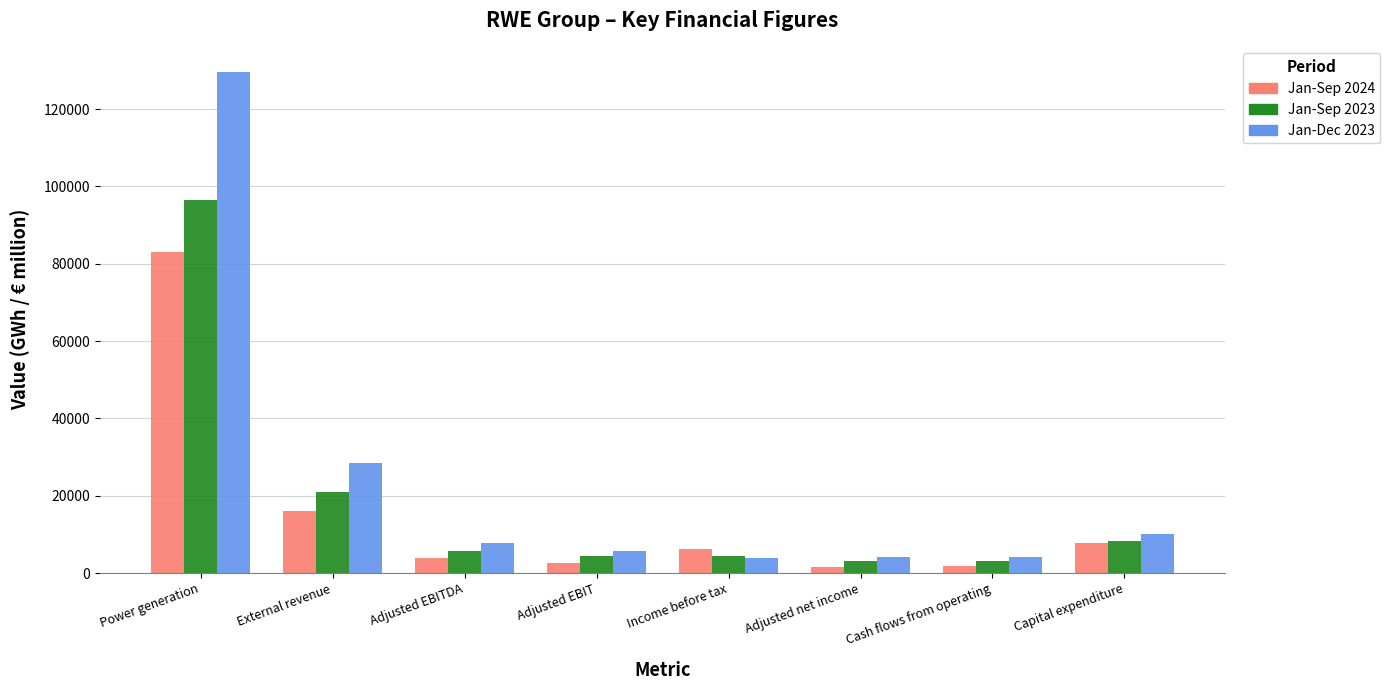

What is the label of the 2nd bar from the left?

External revenue